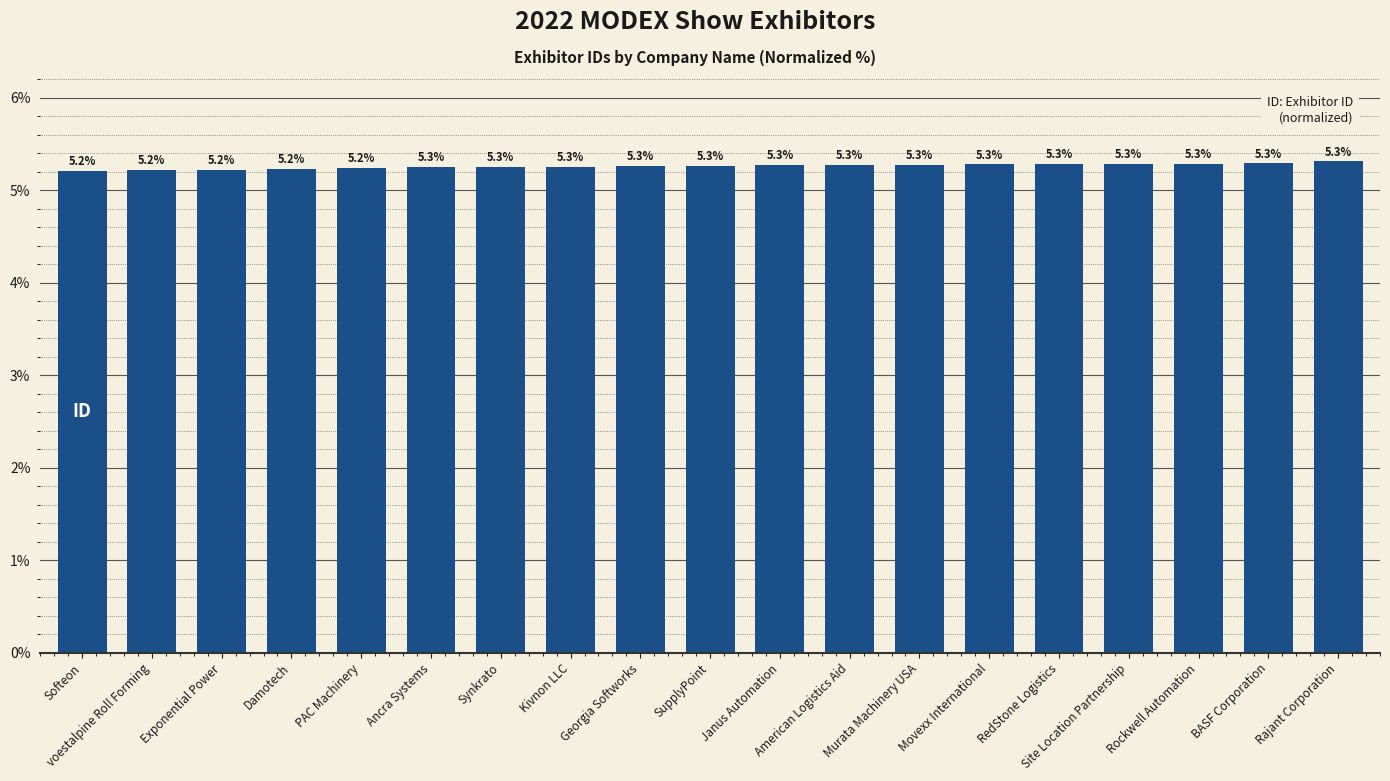

What position from the left is RedStone Logistics?

15